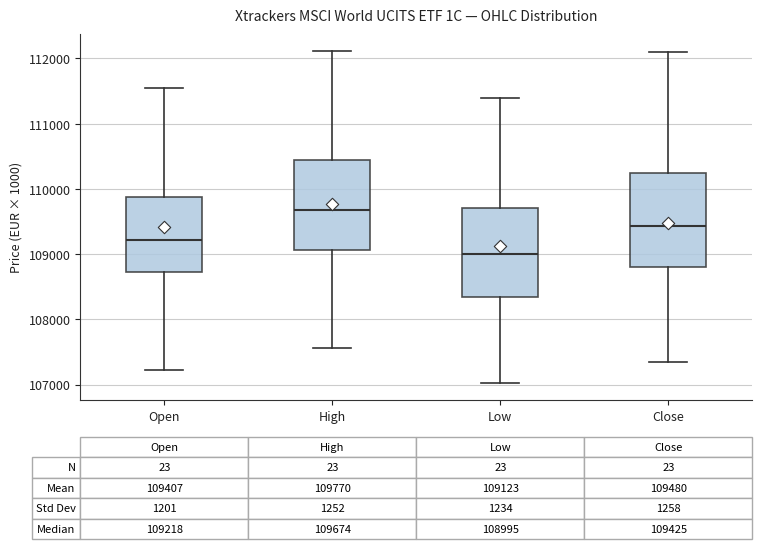

Which box has the lowest median line?

Low